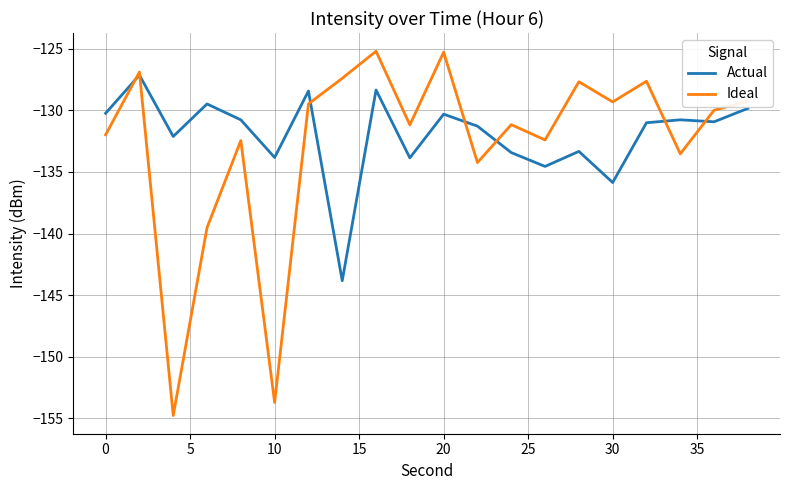

What is the minimum value shown in the chart?

-154.8